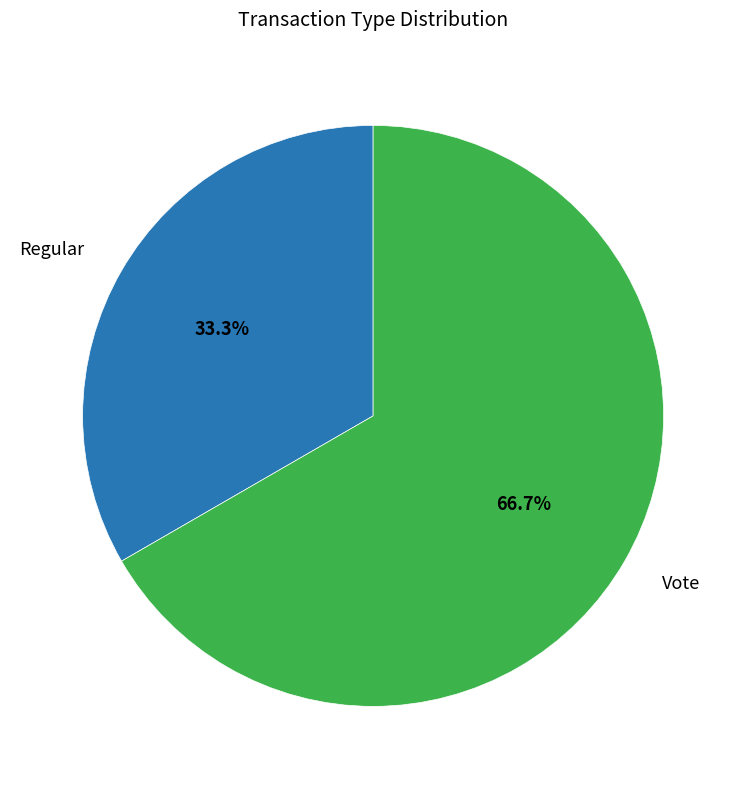

Rank the categories by value from lowest to highest.

Regular, Vote